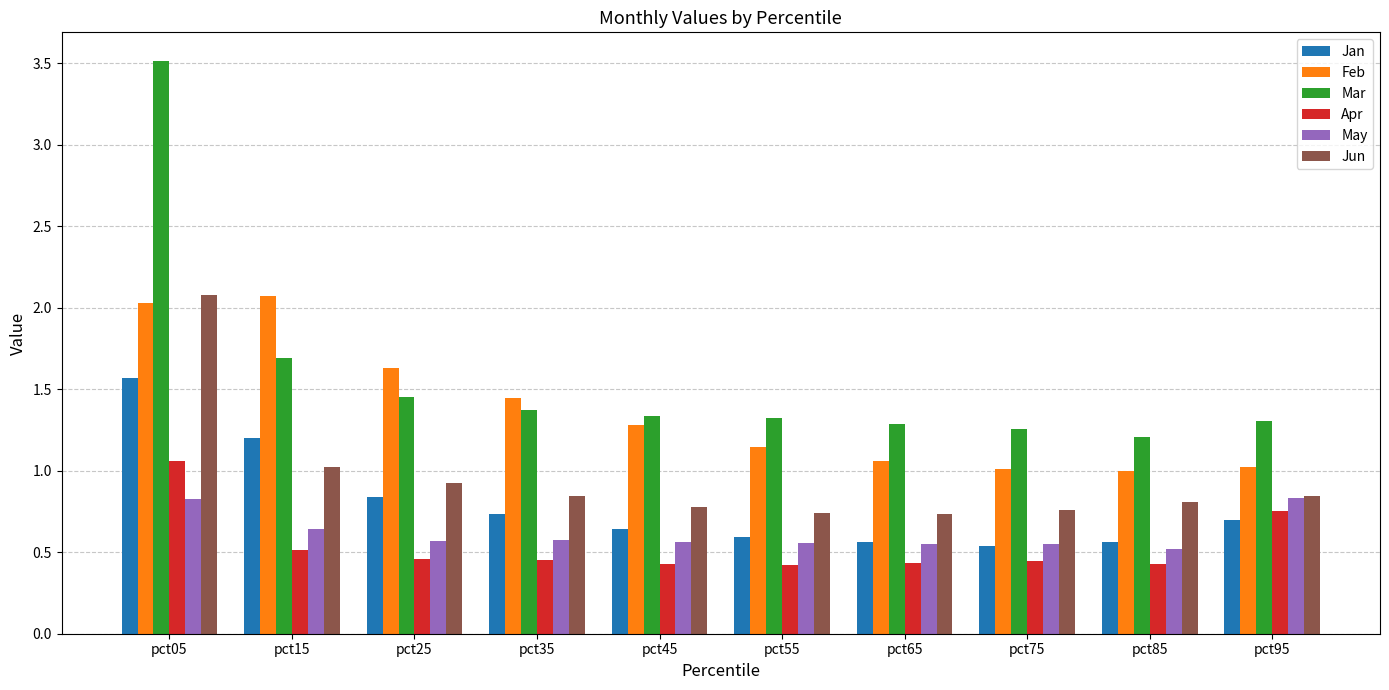

Which series changed the most between pct25 and pct35?

Feb